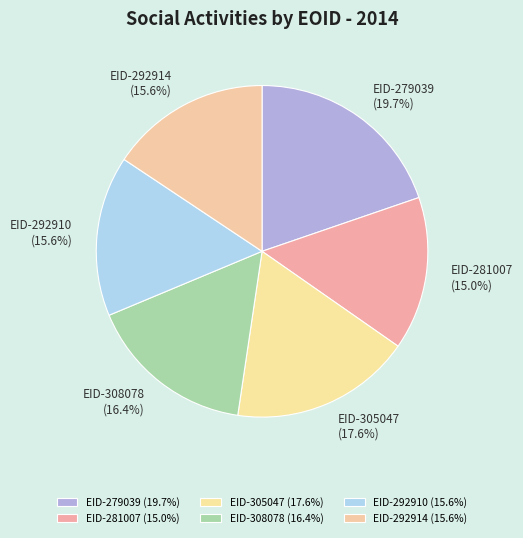

The EID-308078 slice represents 11% of the pie. True or false?

False